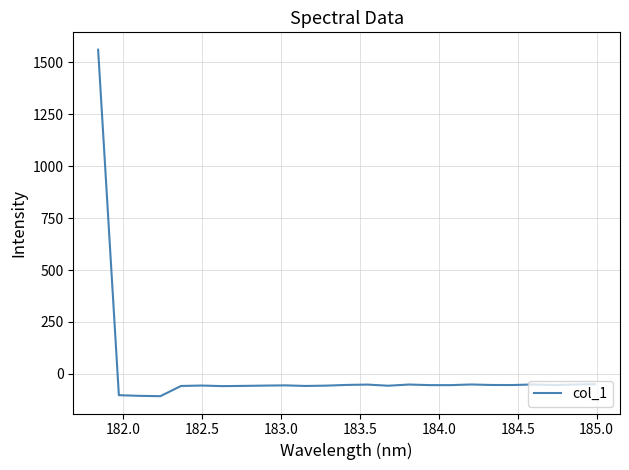

What is the difference between the maximum and minimum values?

1667.9